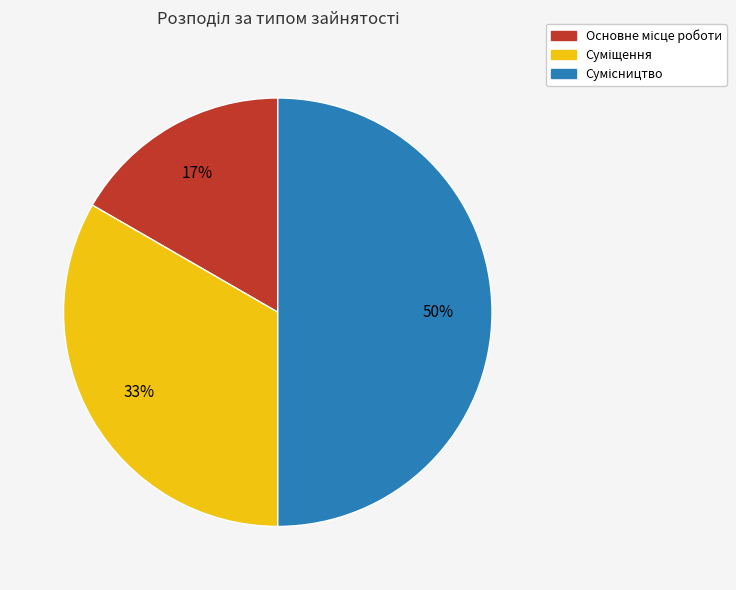

To the nearest percent, what is the difference between the largest and smallest slice percentages?

33%